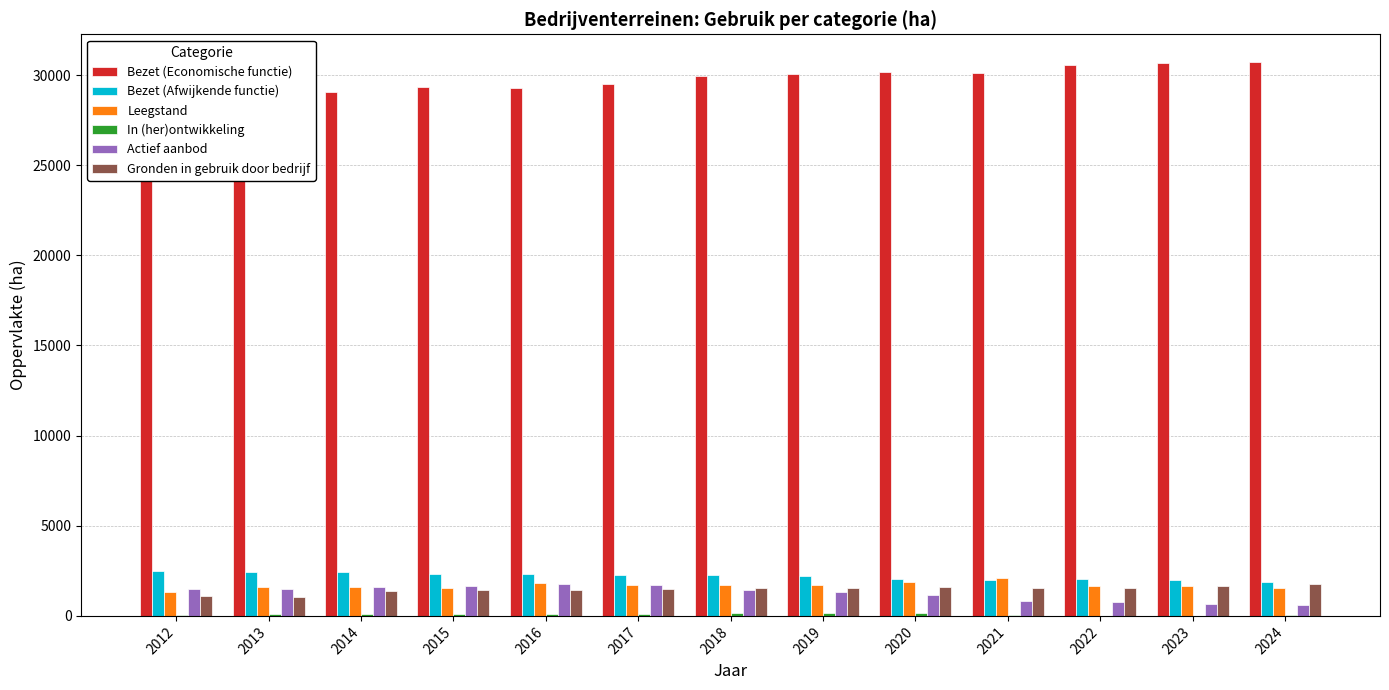

Reading right to left, transcribe all the data shown in this chart.

Bezet (Economische functie): 2024=30723.9	2023=30694.5	2022=30577.6	2021=30126.0	2020=30144.0	2019=30033.0	2018=29947.0	2017=29497.0	2016=29285.7	2015=29309.4	2014=29036.0	2013=28978.8	2012=28804.4
Bezet (Afwijkende functie): 2024=1868.5	2023=1990.0	2022=2047.9	2021=2010.0	2020=2057.0	2019=2228.0	2018=2246.0	2017=2288.0	2016=2321.1	2015=2303.0	2014=2460.0	2013=2456.4	2012=2477.3
Leegstand: 2024=1525.1	2023=1634.5	2022=1671.1	2021=2128.0	2020=1854.0	2019=1724.0	2018=1723.0	2017=1713.0	2016=1819.4	2015=1569.8	2014=1587.0	2013=1591.5	2012=1325.0
In (her)ontwikkeling: 2024=34.6	2023=10.2	2022=9.8	2021=76.0	2020=188.0	2019=179.0	2018=176.0	2017=103.0	2016=113.2	2015=124.1	2014=107.0	2013=107.0	2012=46.7
Actief aanbod: 2024=597.7	2023=677.0	2022=744.8	2021=849.0	2020=1157.0	2019=1302.0	2018=1455.0	2017=1701.0	2016=1776.6	2015=1683.1	2014=1622.0	2013=1476.2	2012=1493.1
Gronden in gebruik door bedrijf: 2024=1744.6	2023=1639.9	2022=1557.4	2021=1532.0	2020=1609.0	2019=1527.0	2018=1550.0	2017=1502.0	2016=1461.3	2015=1453.8	2014=1385.0	2013=1062.7	2012=1101.6